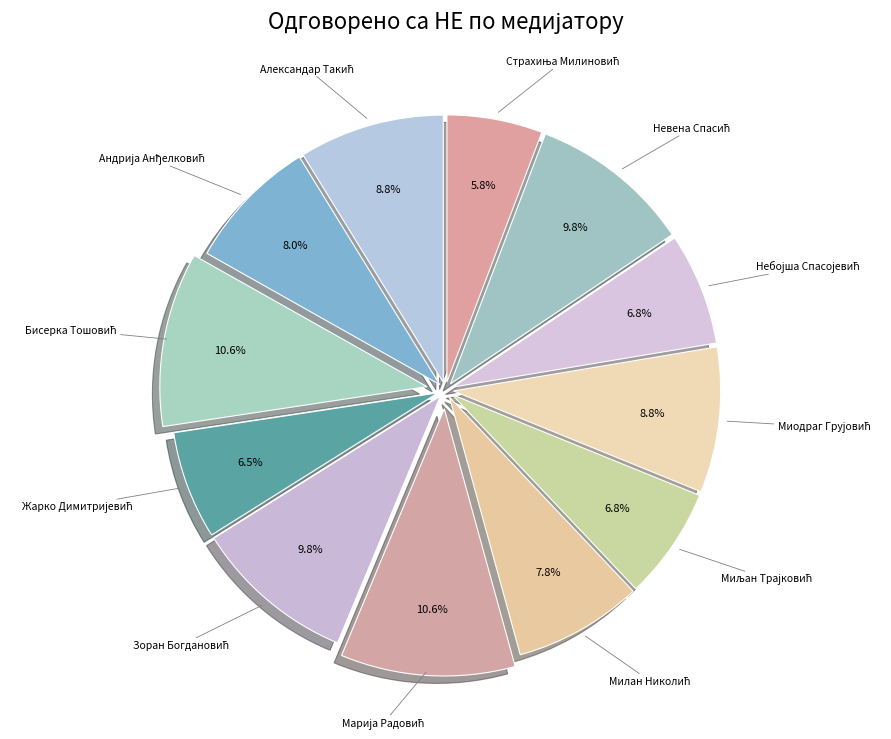

Is there any slice that represents more than half of the pie?

No